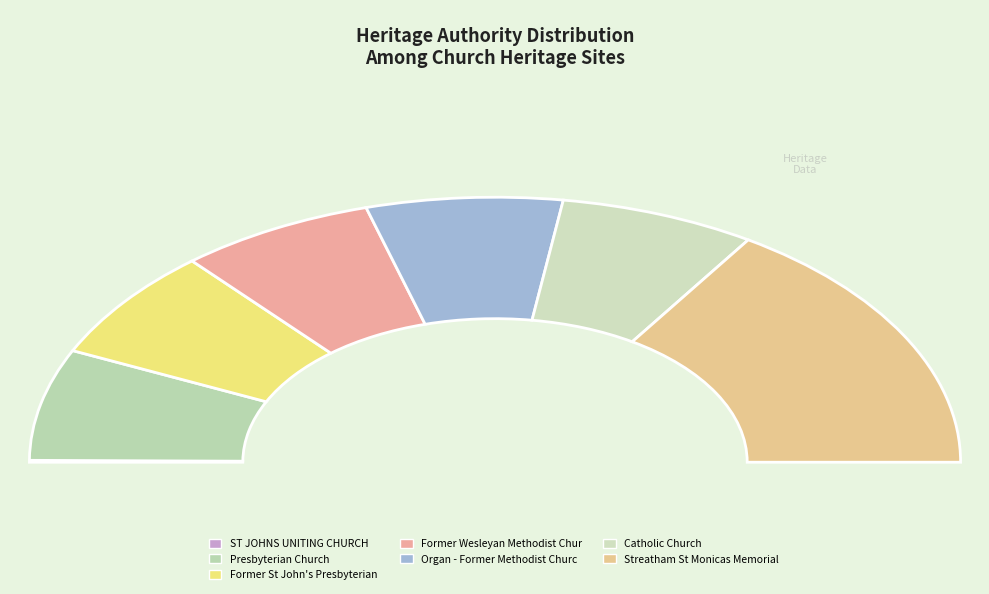

What is the change in value from Former Wesleyan Methodist Church to Streatham St Monicas Memorial Church?

+89324